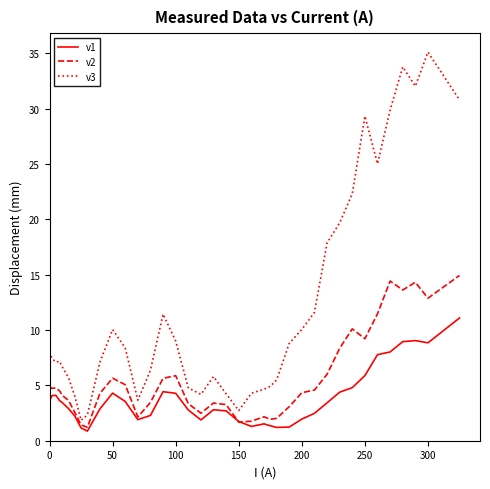

True or false: v2 and v3 cross at least once.

False